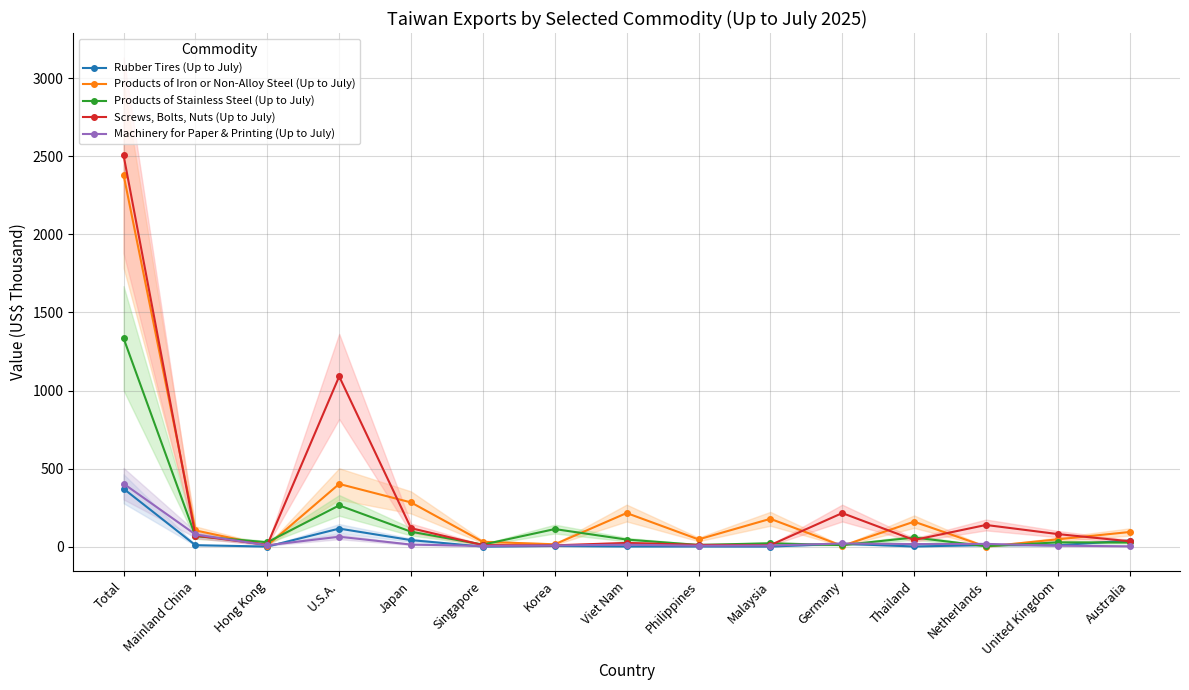

Which category has the lowest value in the Screws, Bolts, Nuts (Up to July) series?

Korea